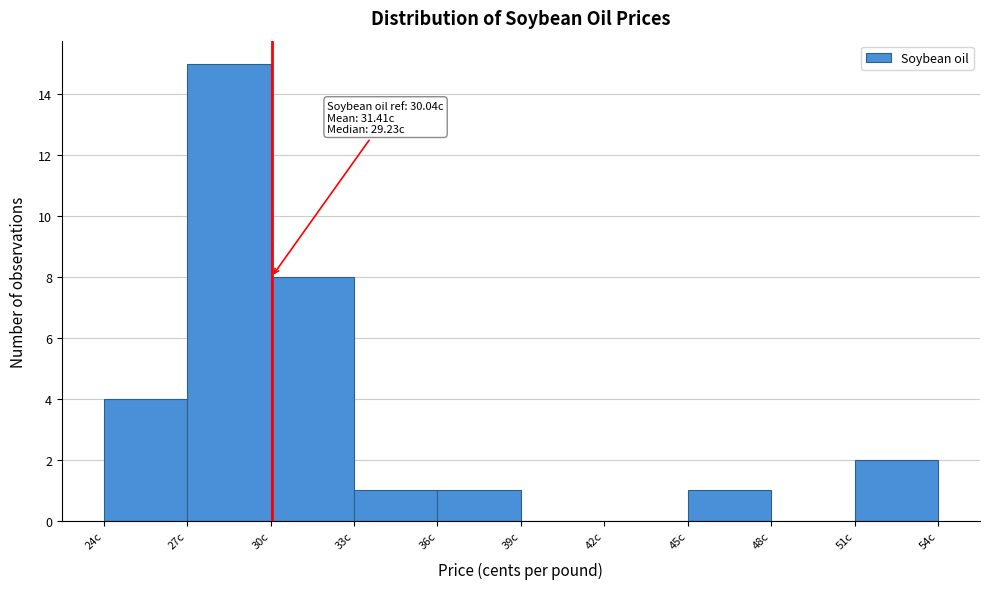

Which range on the x-axis has the tallest bar?

27 to 30